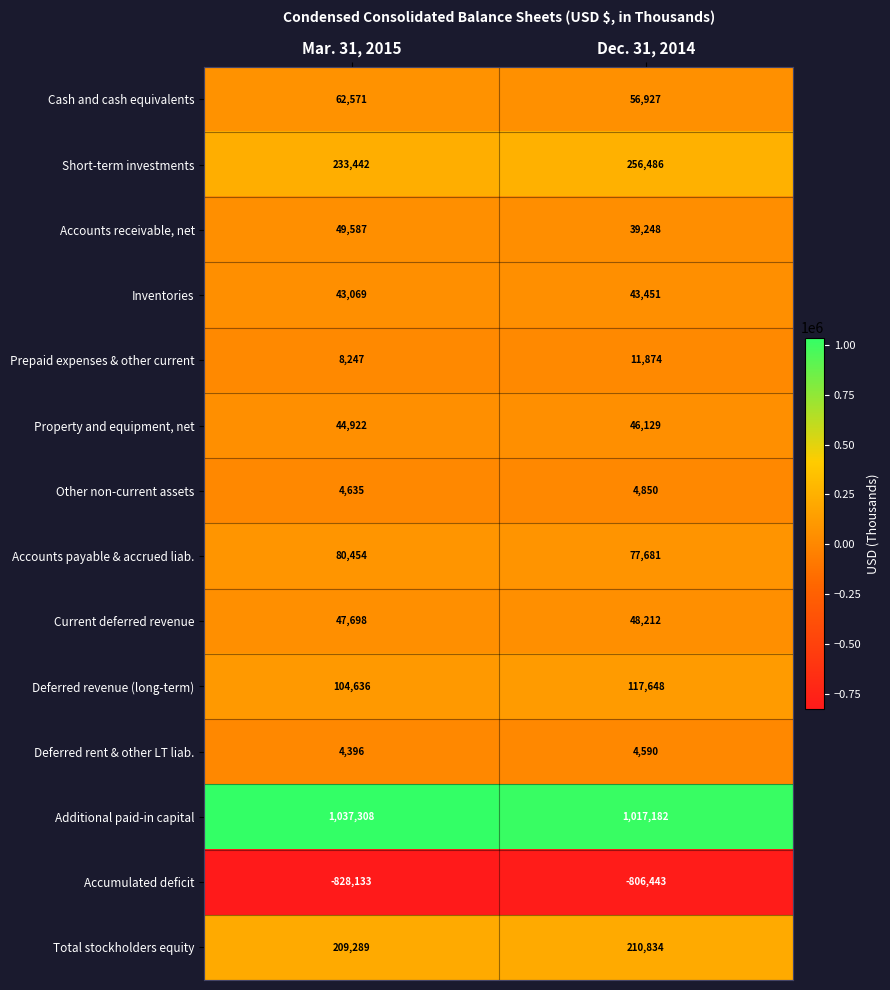

Where is Deferred rent & other LT liab. nearest to the value 4493?

Mar. 31, 2015